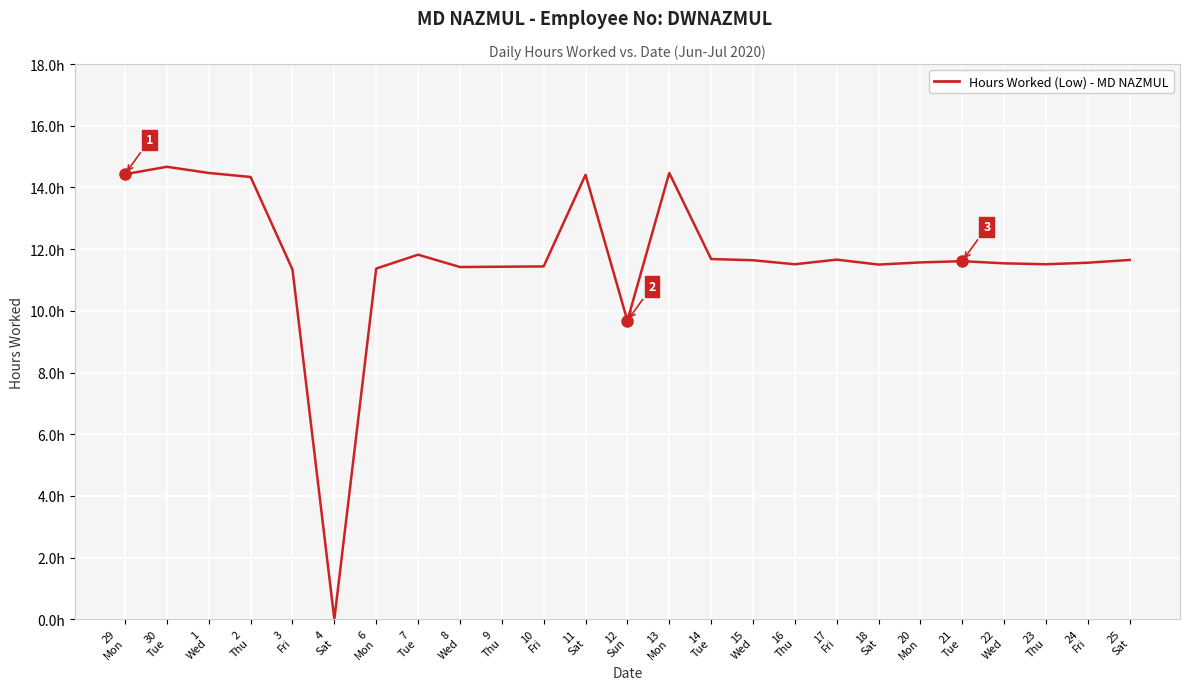

At which category does the data reach its first local valley?

4
Sat